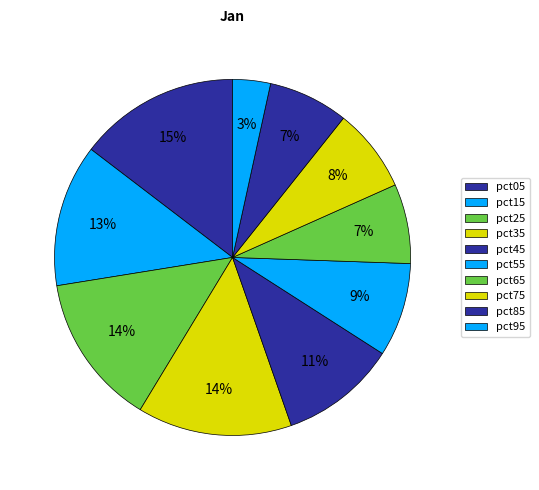

To the nearest percent, what percentage of the pie is pct15?

13%